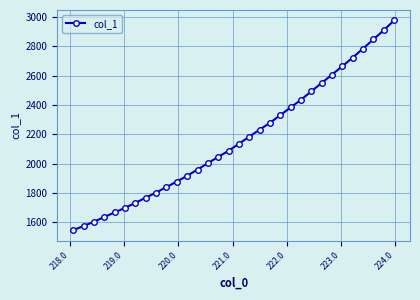

Does the chart have visible grid lines?

Yes